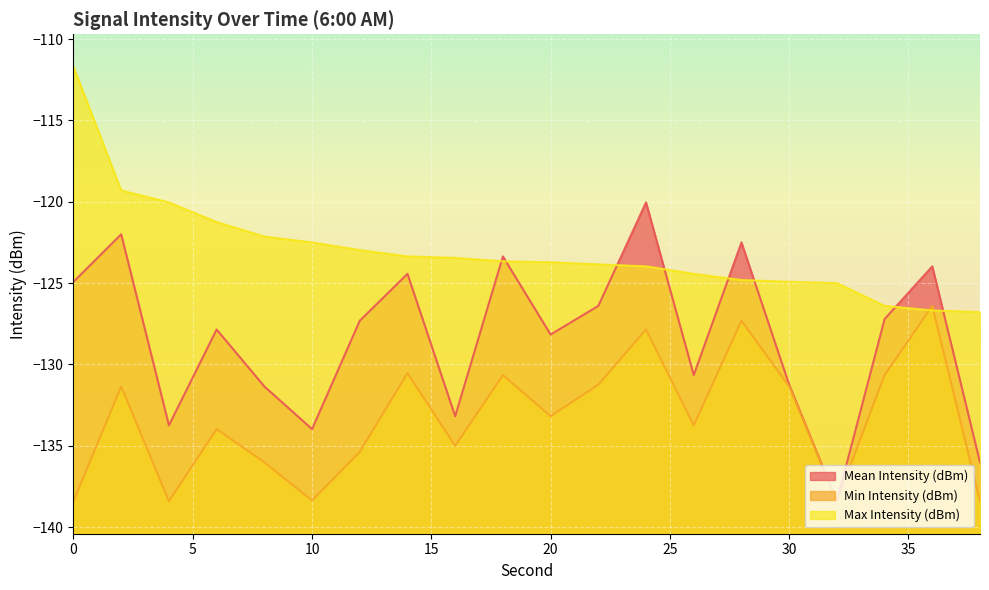

True or false: Max Intensity (dBm) and Mean Intensity (dBm) cross at least once.

True